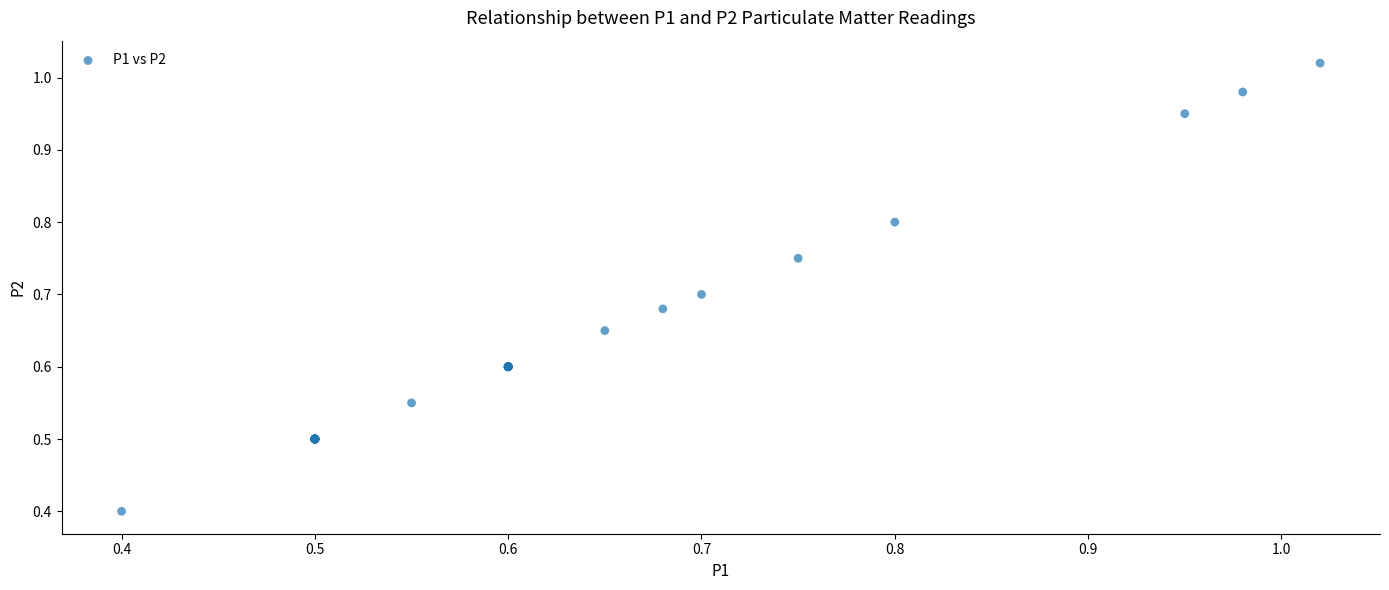

What Y value in the scatter plot is closest to 0?

0.4